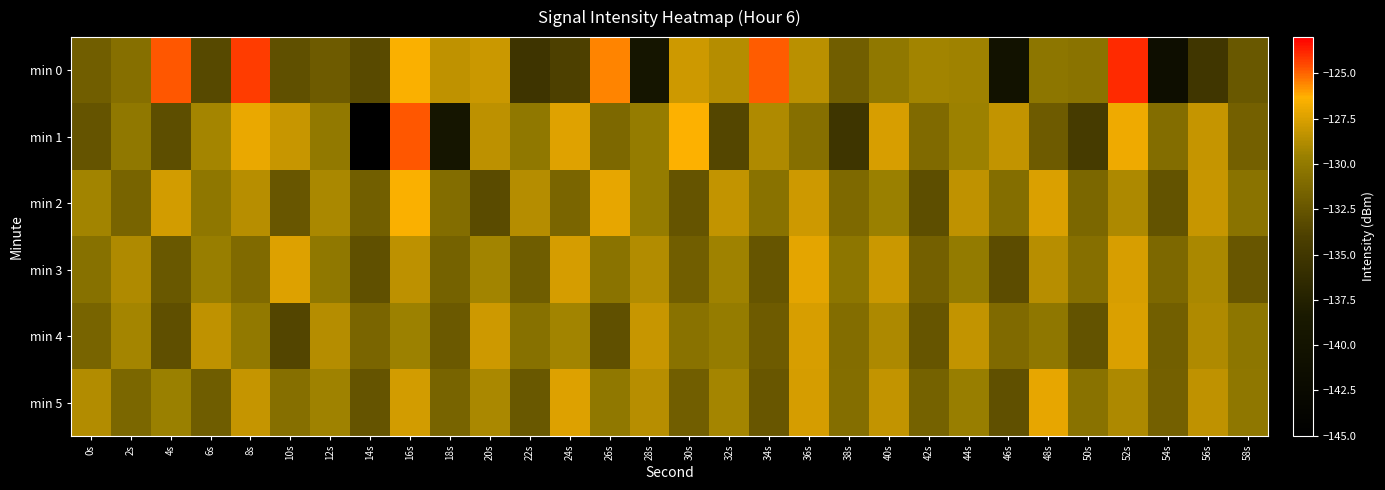

Reading left to right, list all the values displayed in this chart.

min 0: 0s=-131.9	2s=-130.7	4s=-124.8	6s=-133.3	8s=-124.3	10s=-132.9	12s=-132.1	14s=-133.3	16s=-126.5	18s=-128.4	20s=-128.0	22s=-135.2	24s=-134.0	26s=-125.5	28s=-139.3	30s=-128.0	32s=-128.7	34s=-124.9	36s=-128.6	38s=-131.9	40s=-130.1	42s=-129.3	44s=-129.4	46s=-140.2	48s=-130.2	50s=-130.4	52s=-123.9	54s=-141.1	56s=-135.1	58s=-132.3
min 1: 0s=-132.6	2s=-130.1	4s=-133.0	6s=-129.3	8s=-127.0	10s=-128.1	12s=-130.0	14s=-145.3	16s=-124.8	18s=-139.4	20s=-128.5	22s=-130.1	24s=-127.3	26s=-131.2	28s=-129.8	30s=-126.4	32s=-133.5	34s=-128.9	36s=-130.7	38s=-135.2	40s=-127.6	42s=-131.0	44s=-129.5	46s=-128.3	48s=-132.1	50s=-134.5	52s=-126.8	54s=-130.9	56s=-128.2	58s=-131.7
min 2: 0s=-129.3	2s=-131.5	4s=-127.8	6s=-130.2	8s=-128.6	10s=-132.4	12s=-129.1	14s=-131.8	16s=-126.5	18s=-130.9	20s=-133.2	22s=-128.7	24s=-131.4	26s=-127.1	28s=-129.8	30s=-132.6	32s=-128.3	34s=-130.5	36s=-127.9	38s=-131.1	40s=-129.6	42s=-133.0	44s=-128.4	46s=-130.8	48s=-127.5	50s=-131.3	52s=-129.0	54s=-132.7	56s=-128.1	58s=-130.4
min 3: 0s=-130.6	2s=-128.9	4s=-132.3	6s=-129.7	8s=-131.0	10s=-127.4	12s=-130.1	14s=-132.8	16s=-128.5	18s=-131.6	20s=-129.3	22s=-132.0	24s=-127.7	26s=-130.4	28s=-128.8	30s=-131.9	32s=-129.4	34s=-132.5	36s=-127.2	38s=-130.3	40s=-128.0	42s=-131.7	44s=-129.9	46s=-133.1	48s=-128.6	50s=-130.7	52s=-127.6	54s=-131.2	56s=-129.1	58s=-132.4
min 4: 0s=-131.5	2s=-129.2	4s=-132.9	6s=-128.4	8s=-130.0	10s=-133.6	12s=-128.7	14s=-131.4	16s=-129.5	18s=-132.2	20s=-127.9	22s=-130.6	24s=-129.3	26s=-132.8	28s=-128.1	30s=-130.5	32s=-129.8	34s=-132.1	36s=-127.6	38s=-130.9	40s=-129.0	42s=-132.5	44s=-128.3	46s=-131.0	48s=-130.2	50s=-132.7	52s=-127.5	54s=-131.8	56s=-128.9	58s=-130.3
min 5: 0s=-128.8	2s=-131.3	4s=-129.6	6s=-132.0	8s=-128.2	10s=-130.7	12s=-129.4	14s=-132.6	16s=-127.8	18s=-131.5	20s=-129.1	22s=-132.3	24s=-127.4	26s=-130.1	28s=-128.6	30s=-131.9	32s=-129.2	34s=-132.4	36s=-127.7	38s=-130.8	40s=-128.3	42s=-131.6	44s=-129.7	46s=-132.8	48s=-127.1	50s=-130.5	52s=-129.0	54s=-131.7	56s=-128.4	58s=-130.2